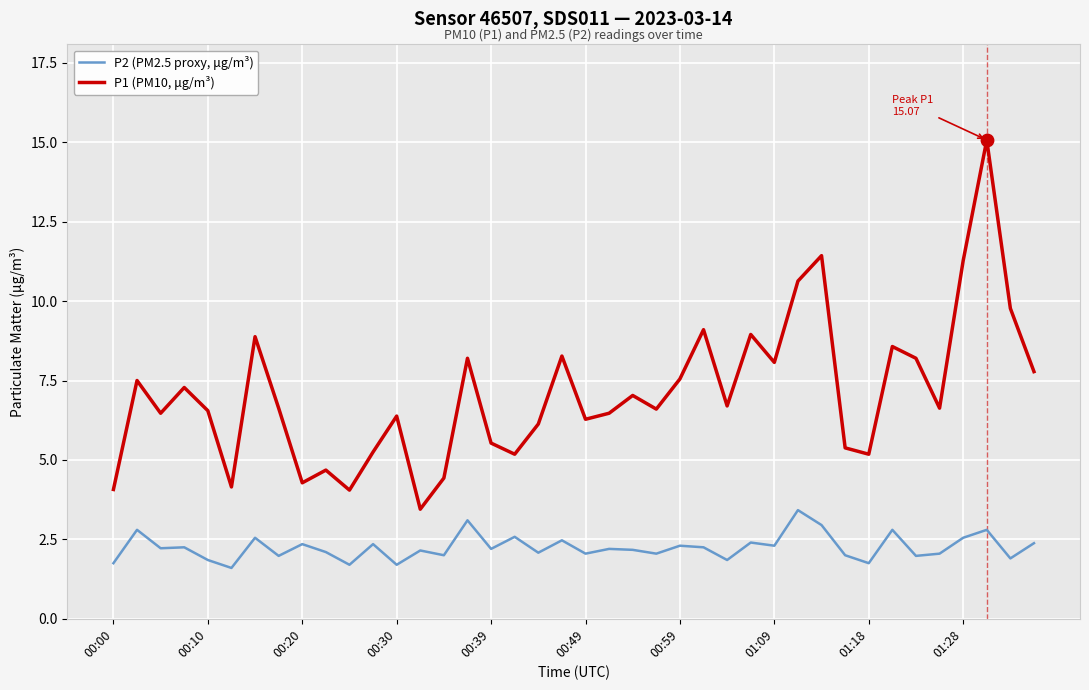

Which series has the largest total across all categories?

P1 (PM10, μg/m³)